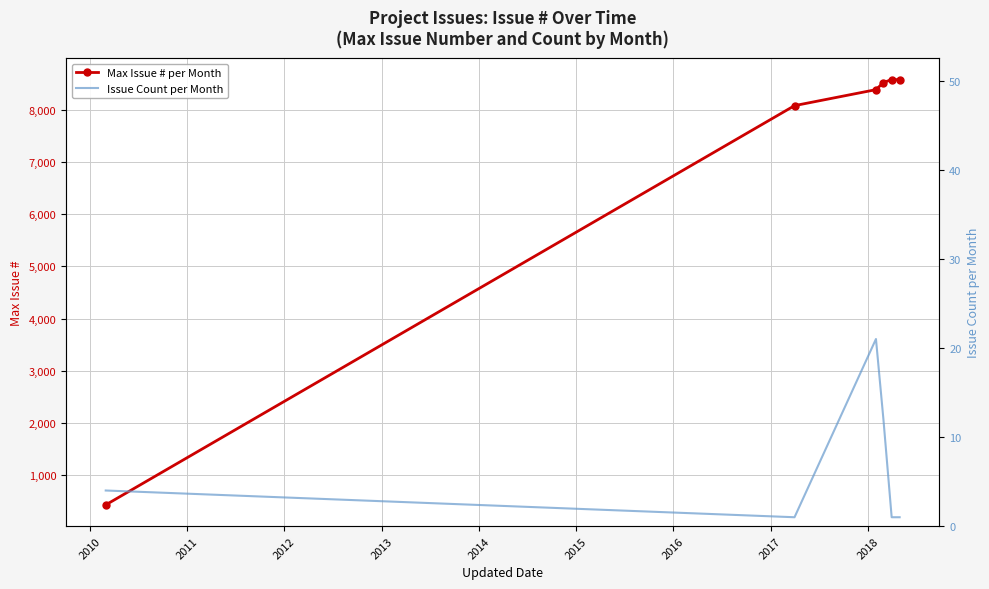

What is the highest value of the Max Issue # per Month series?

8576